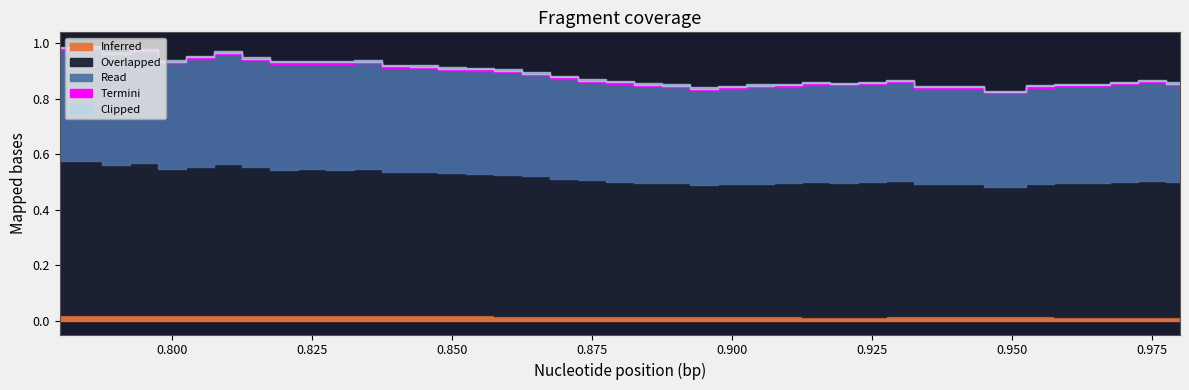

What is the sum of all Read values?

36.5